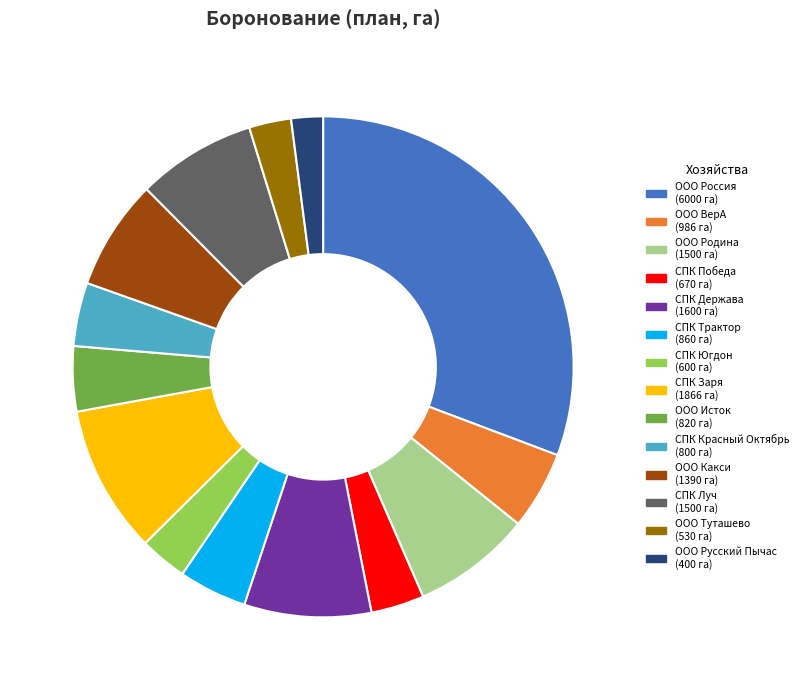

True or false: ООО Родина accounts for 1% of the total.

False